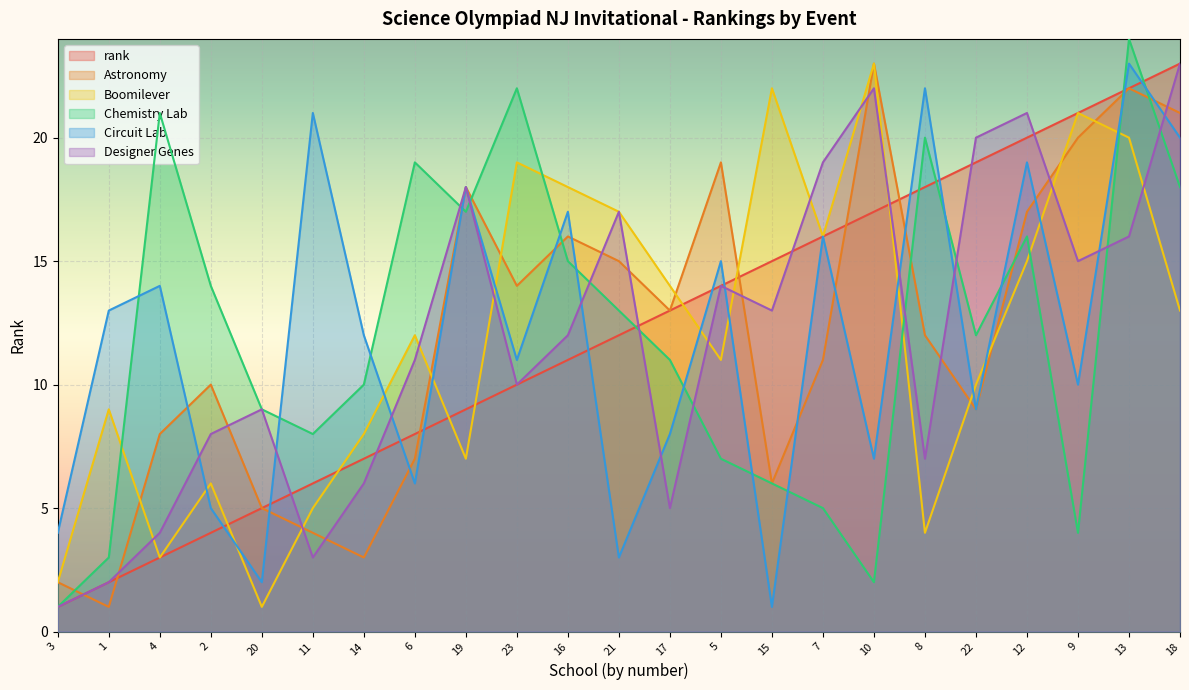

Which label corresponds to the largest value in the chart?

13